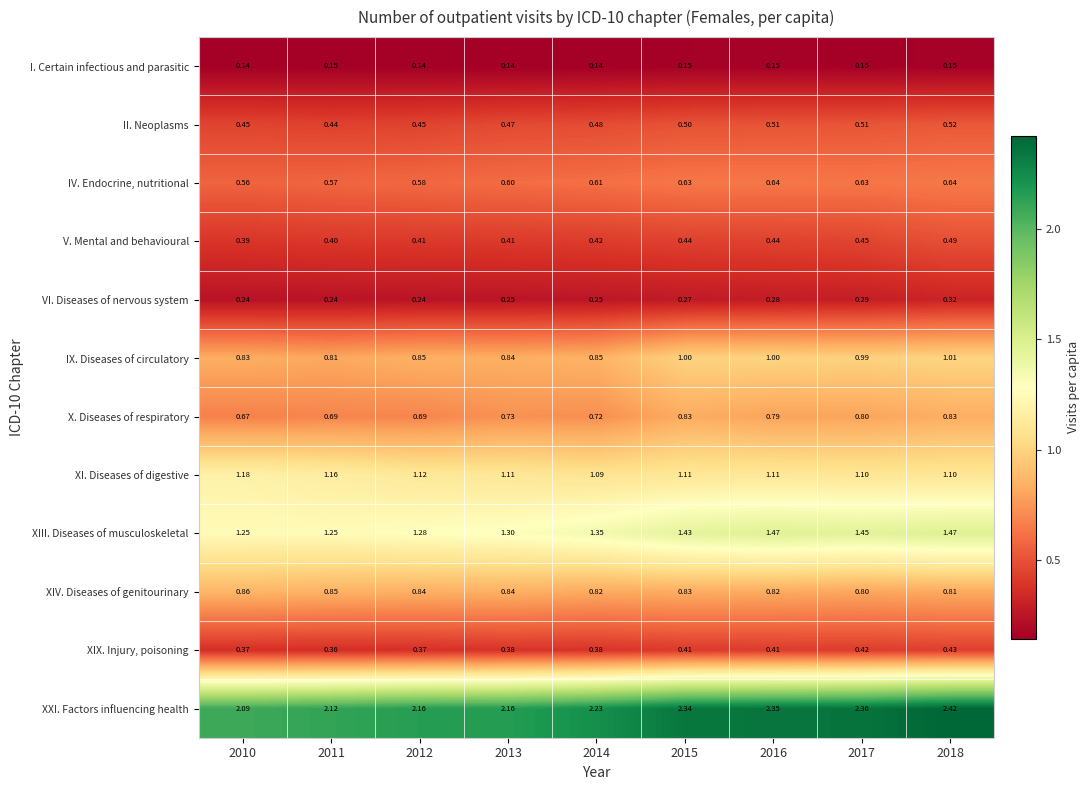

At how many categories does at least one series exceed 2?

9